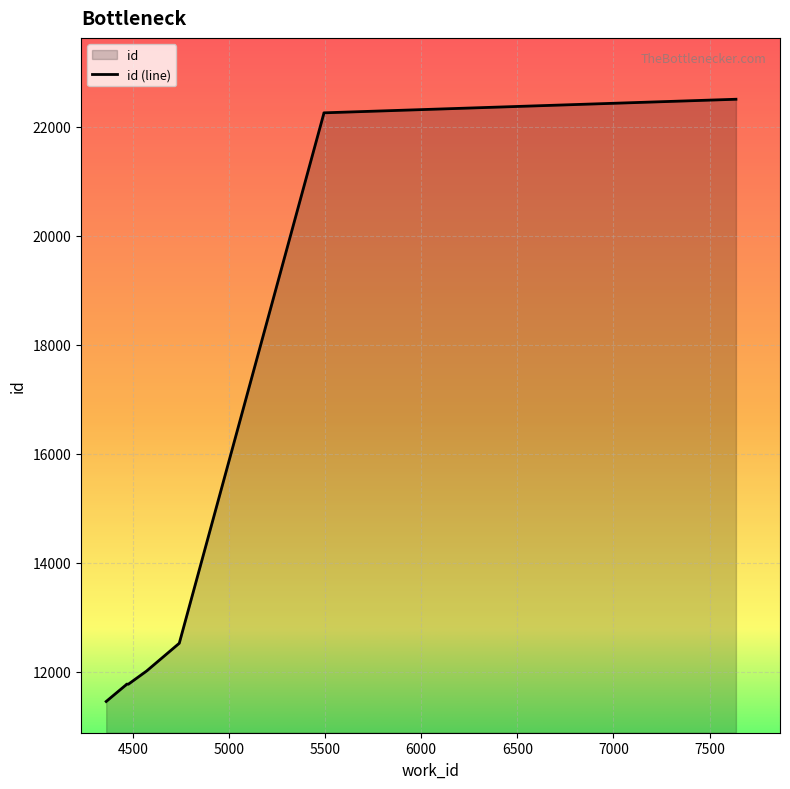

How many data points are above 12017?

4